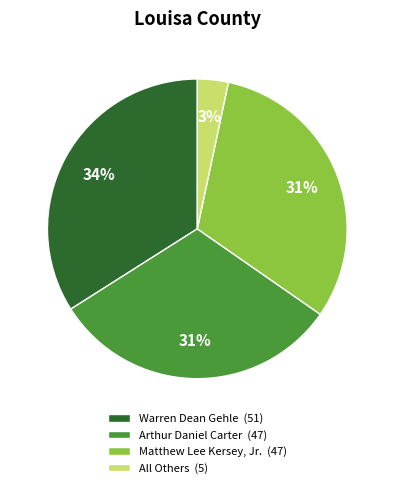

Count the number of slices in the pie.

4